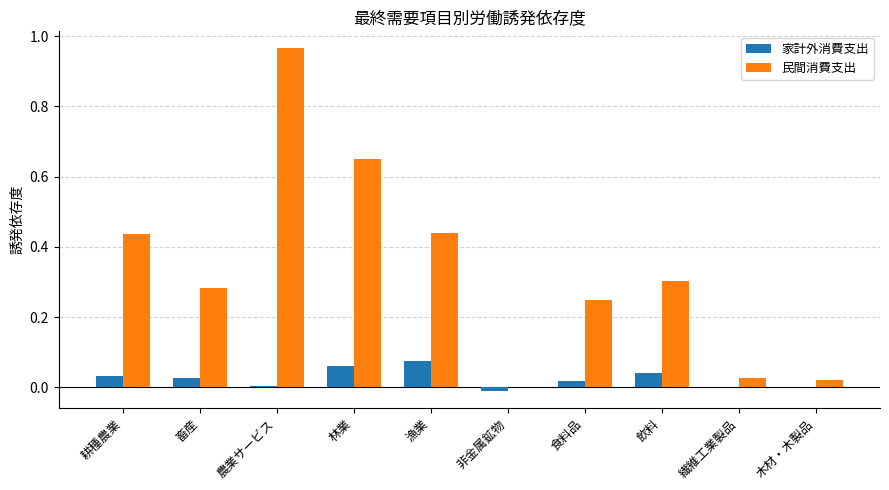

At which category is the sum across all series the highest?

農業サービス